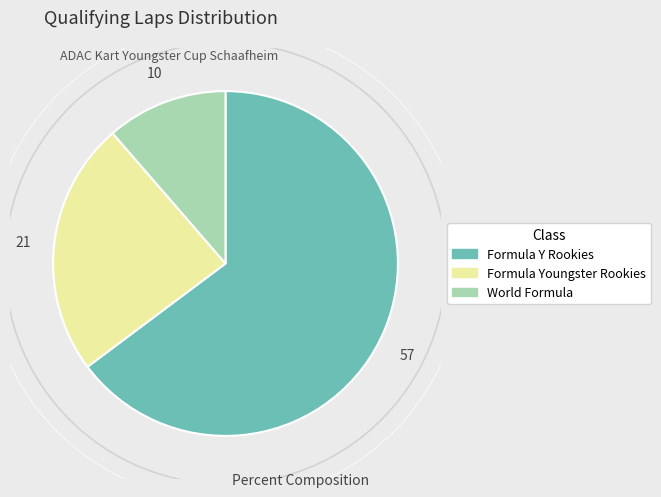

Is there a majority slice in this chart?

Yes